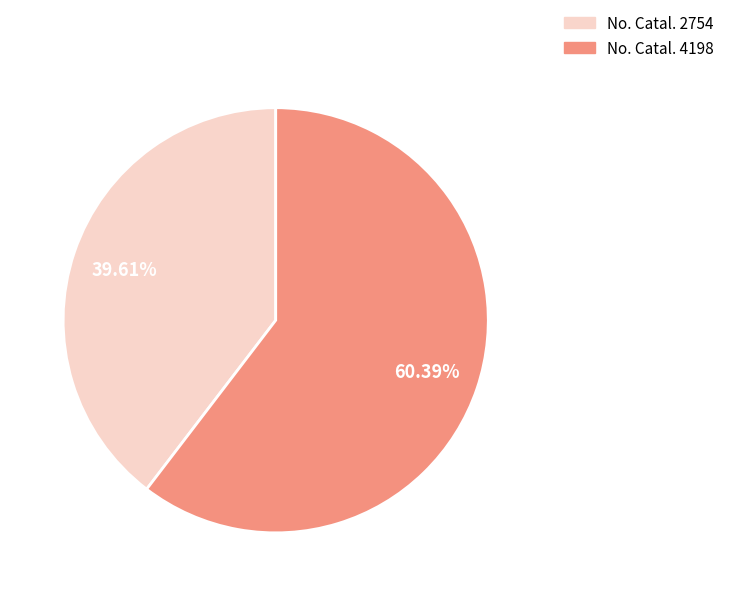

Which slice is the largest?

No. Catal. 4198